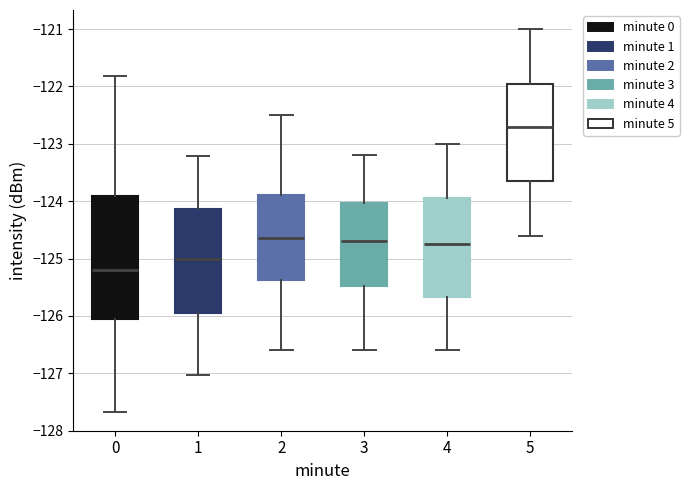

Reading left to right, transcribe this box plot: for each box, give where its median line is, the range the box spans, and where its two whiskers end, as read against the y-axis. The values are not printed on the chart, so give them approximately, as read against the axis.

0: median -125.2, box -126.1 to -123.9, whiskers -127.7 to -121.8
1: median -125.0, box -125.9 to -124.1, whiskers -127.0 to -123.2
2: median -124.6, box -125.4 to -123.9, whiskers -126.6 to -122.5
3: median -124.7, box -125.5 to -124.0, whiskers -126.6 to -123.2
4: median -124.7, box -125.7 to -123.9, whiskers -126.6 to -123.0
5: median -122.7, box -123.6 to -121.9, whiskers -124.6 to -121.0